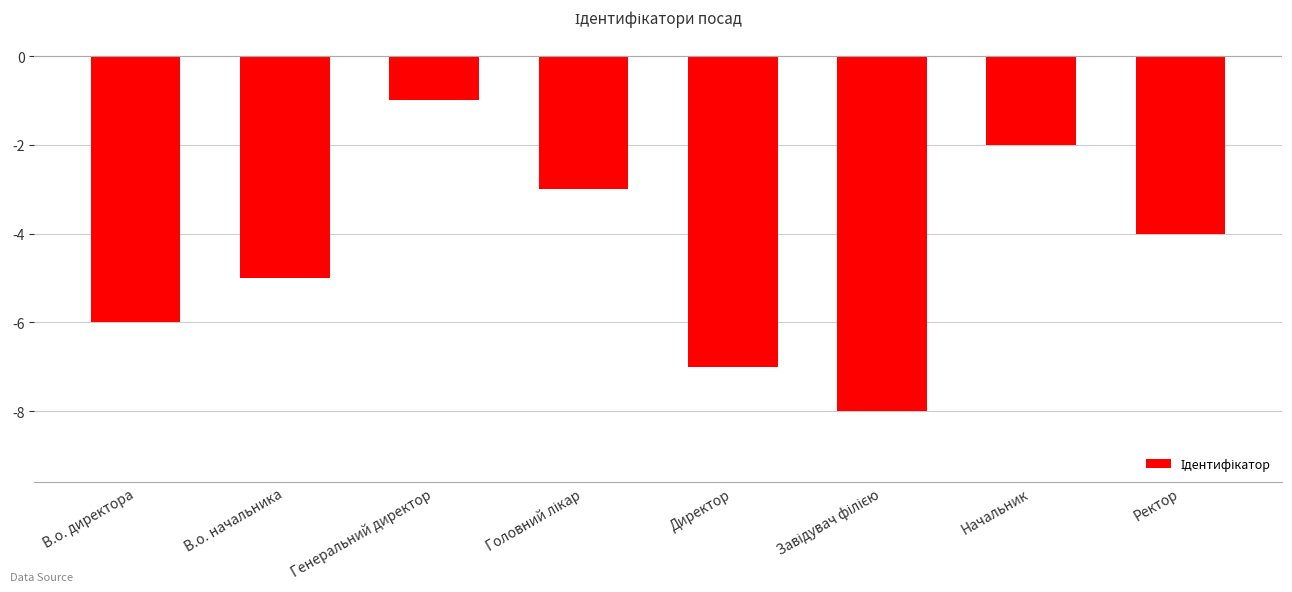

Which has a higher value, В.о. начальника or Генеральний директор?

Генеральний директор